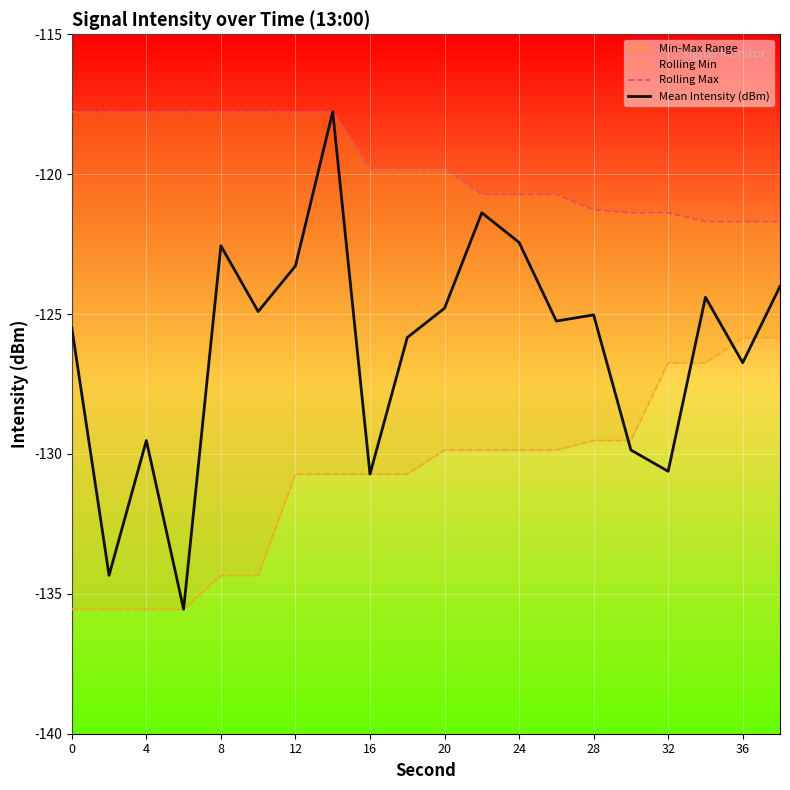

What is the highest value of the Mean Intensity (dBm) series?

-117.8